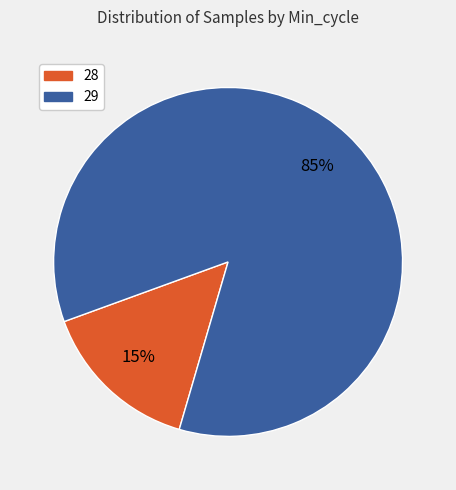

Is there a majority slice in this chart?

Yes